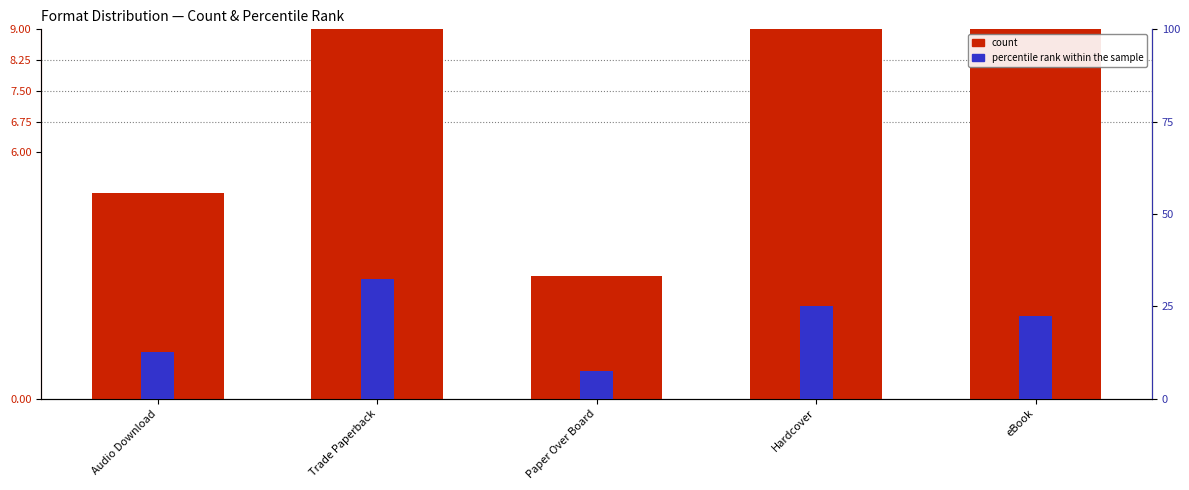

Reading right to left, transcribe all the data shown in this chart.

count: 9.0	10.0	3.0	13.0	5.0
percentile rank within the sample: 22.5	25.0	7.5	32.5	12.5